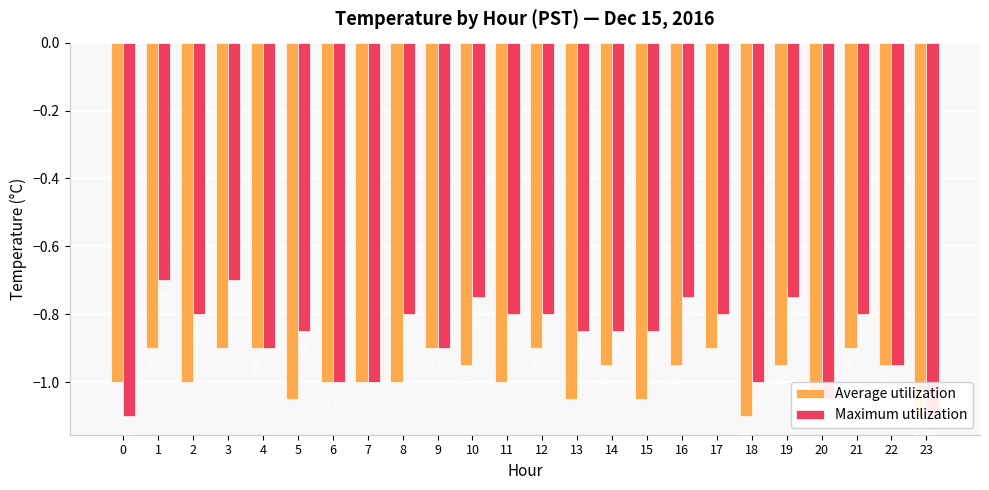

Which category has the highest value across all series?

1